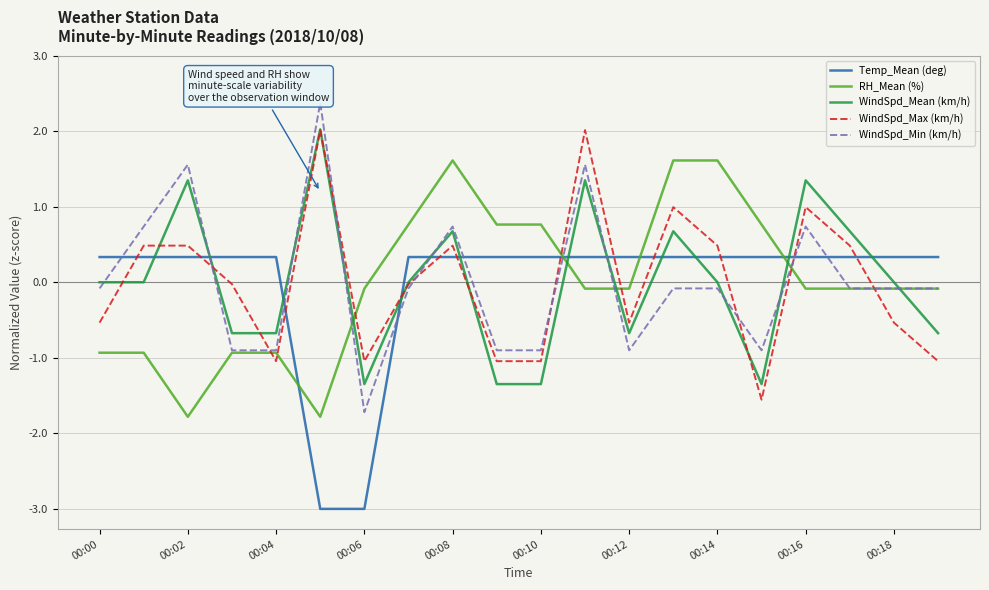

How many times do WindSpd_Max (km/h) and Temp_Mean (deg) cross each other?

12